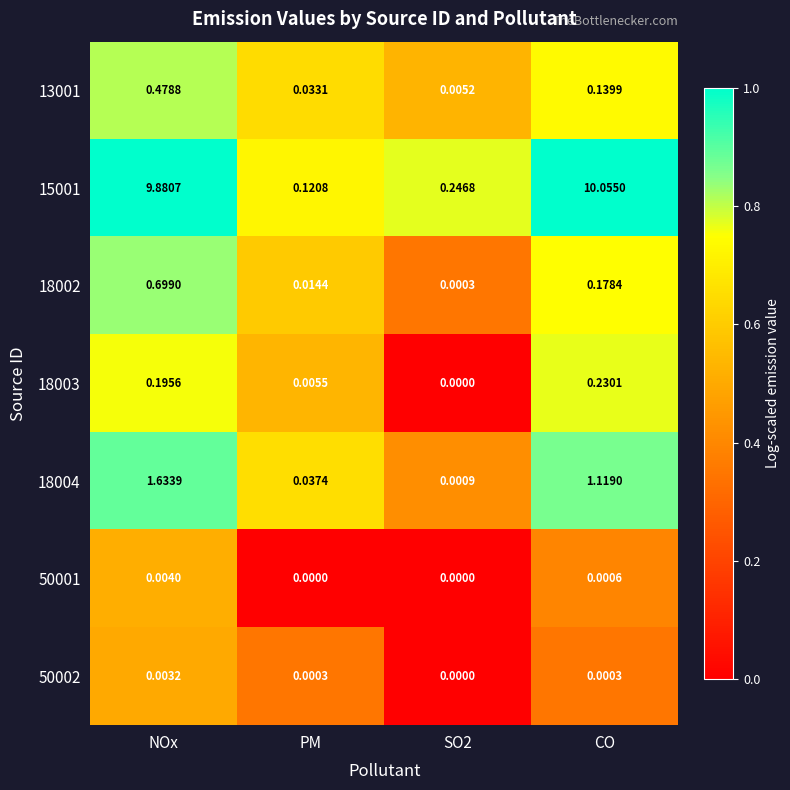

What is the greatest value displayed?

10.1